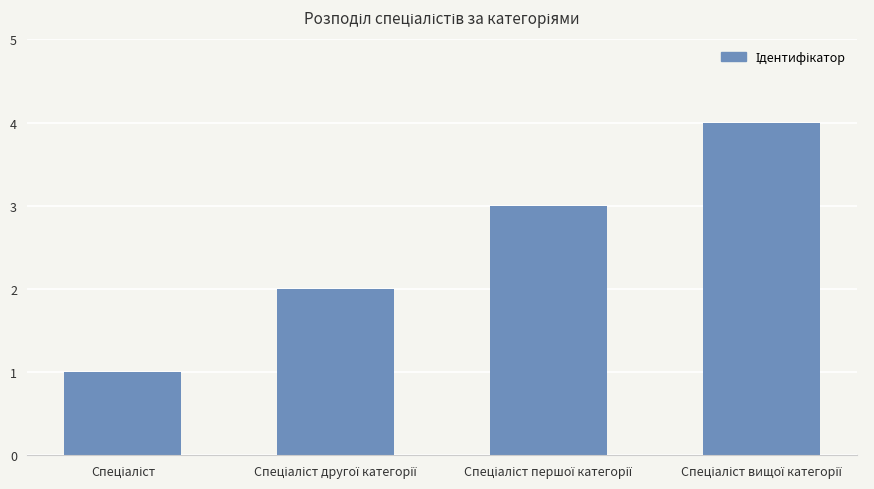

What is the greatest value displayed?

4